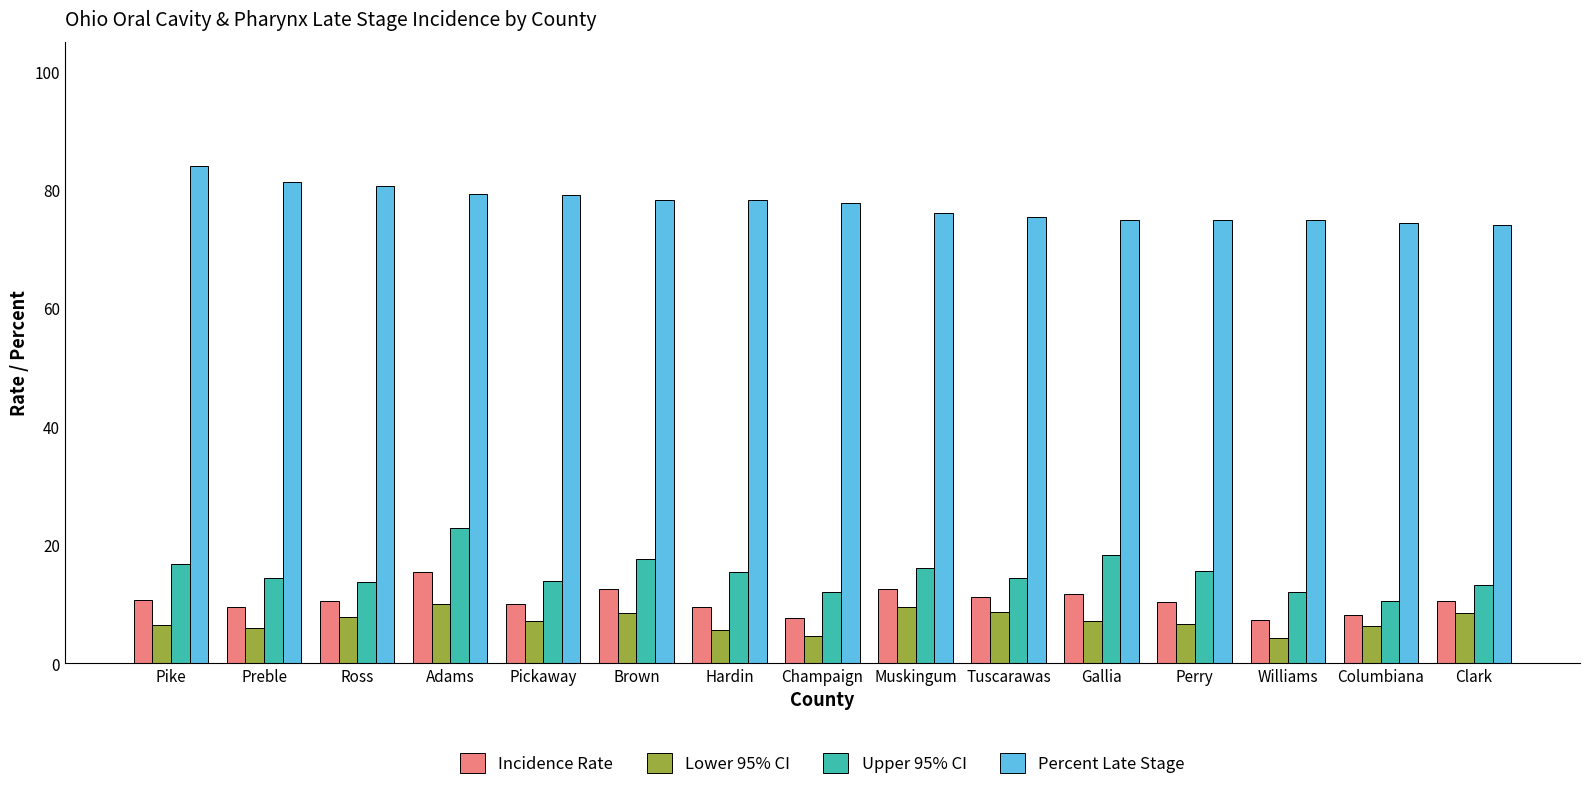

How many data points does each series have?

15